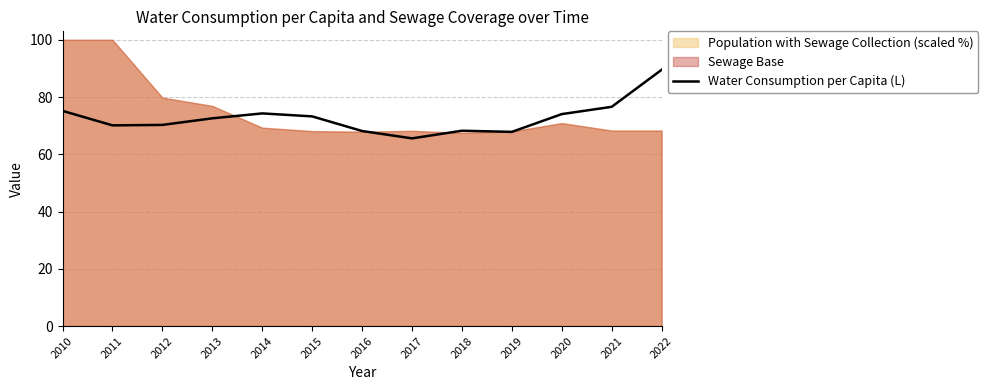

What is the difference between the maximum and minimum values?

24.0